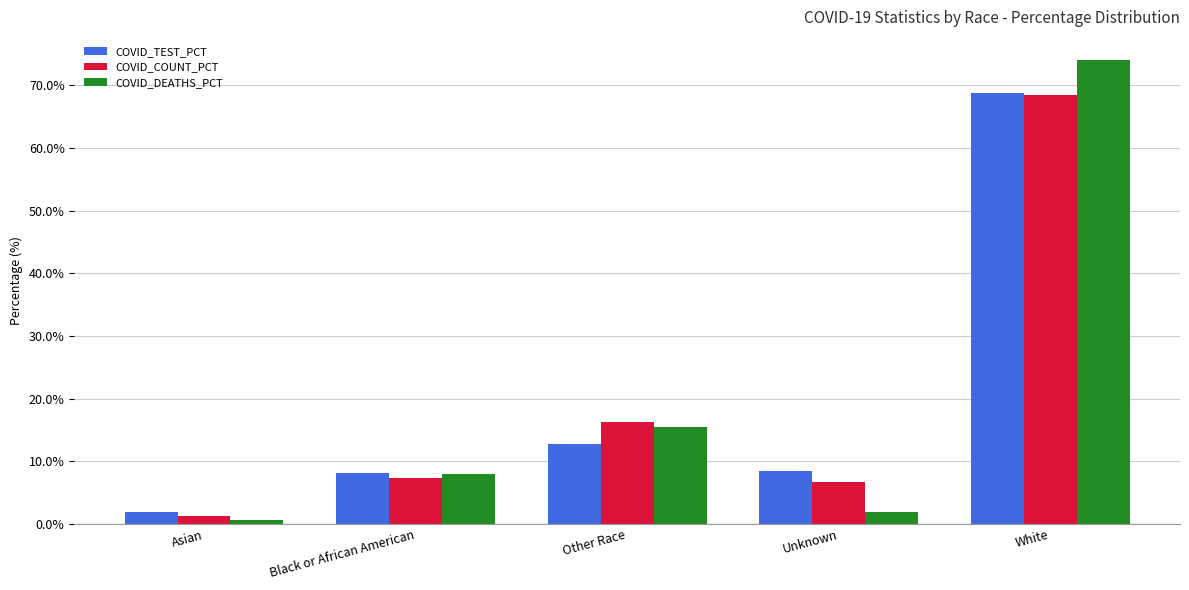

At which category is the sum across all series the highest?

White